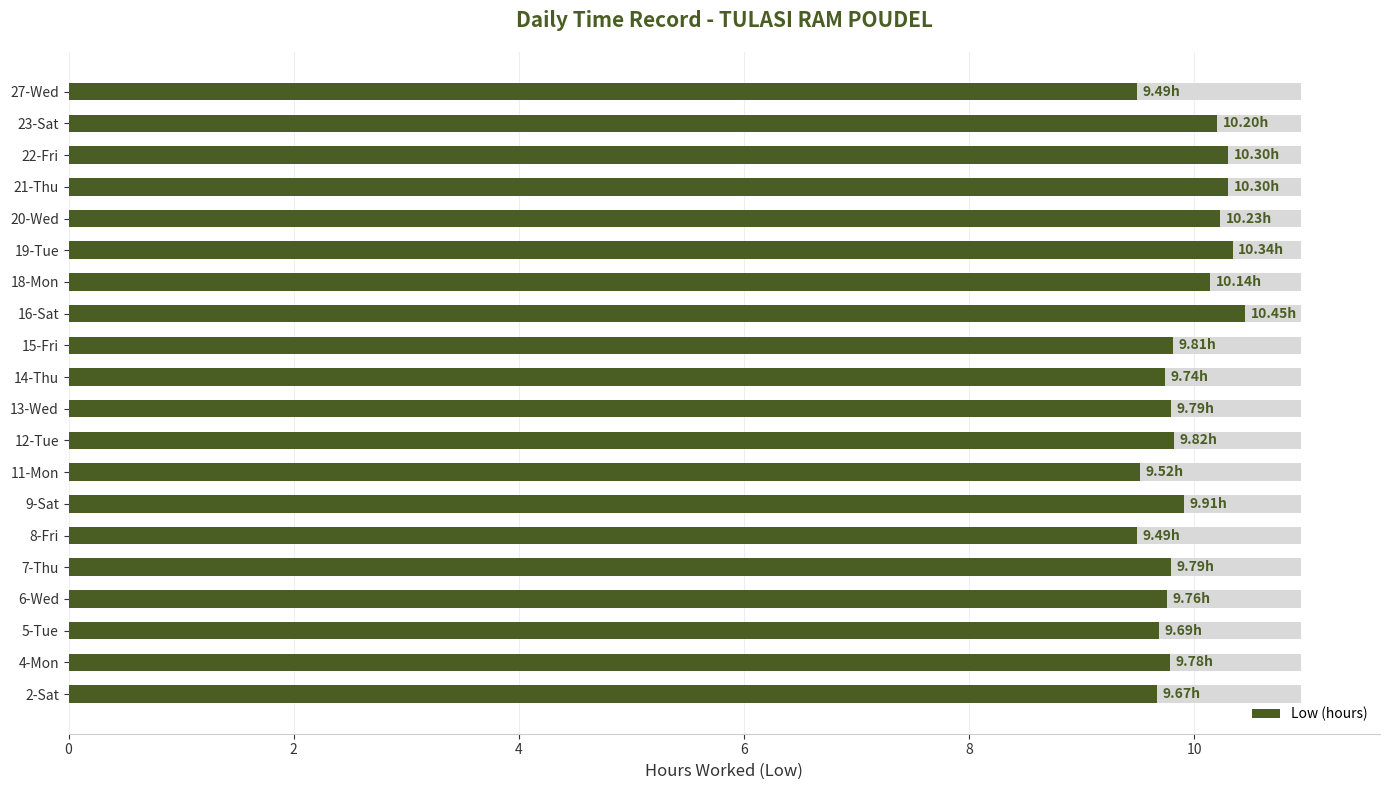

Are the bars grouped side by side (vs. stacked)?

No